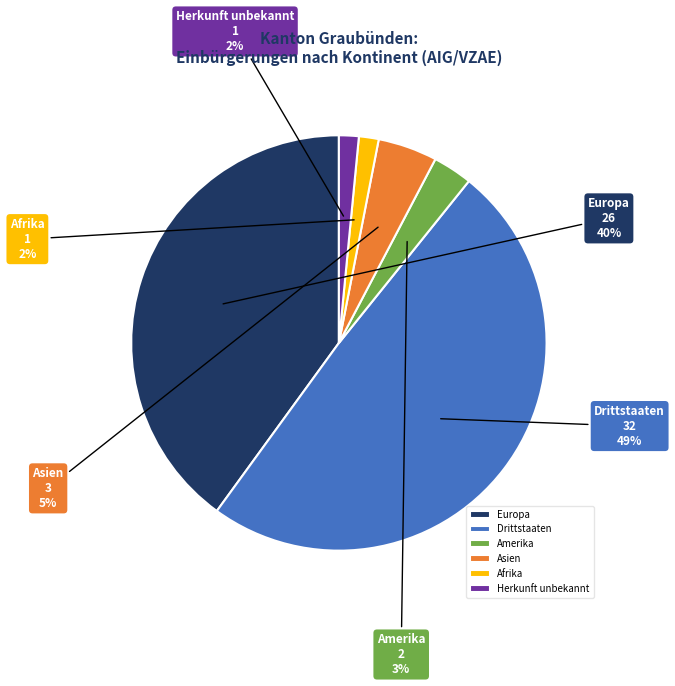

Which has a higher value, Afrika or Drittstaaten?

Drittstaaten